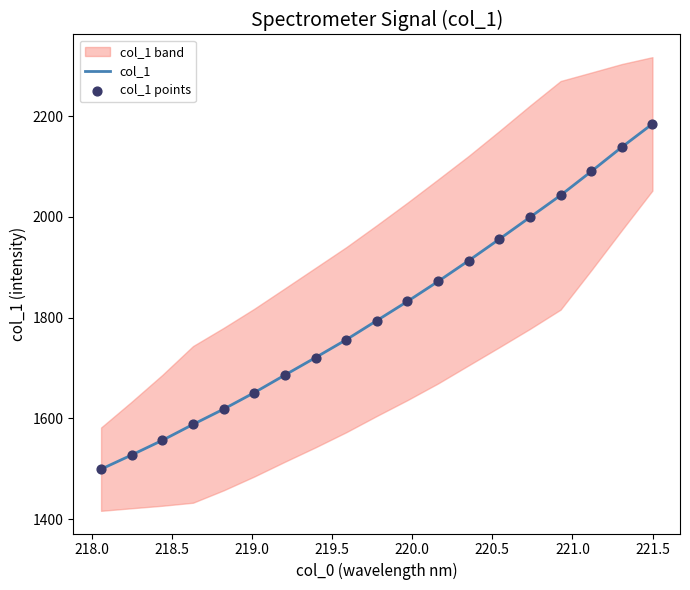

Which series has the largest total across all categories?

col_1